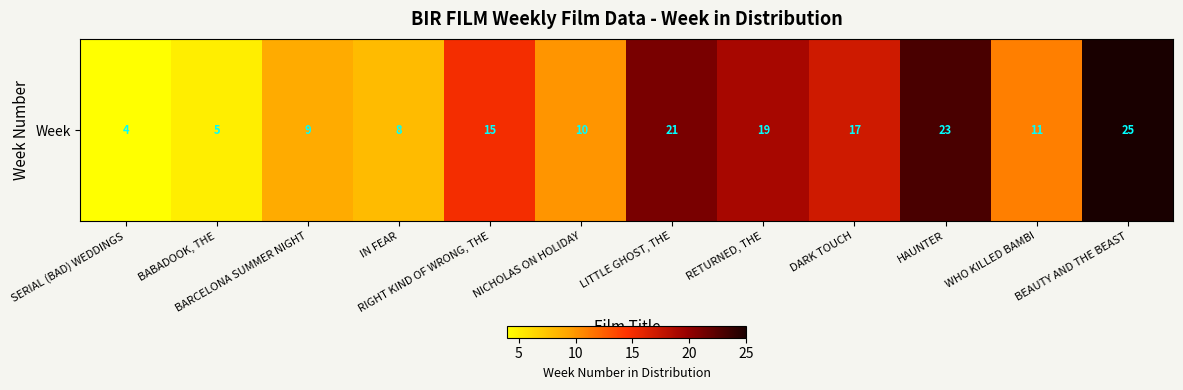

How many values are below 15?

6